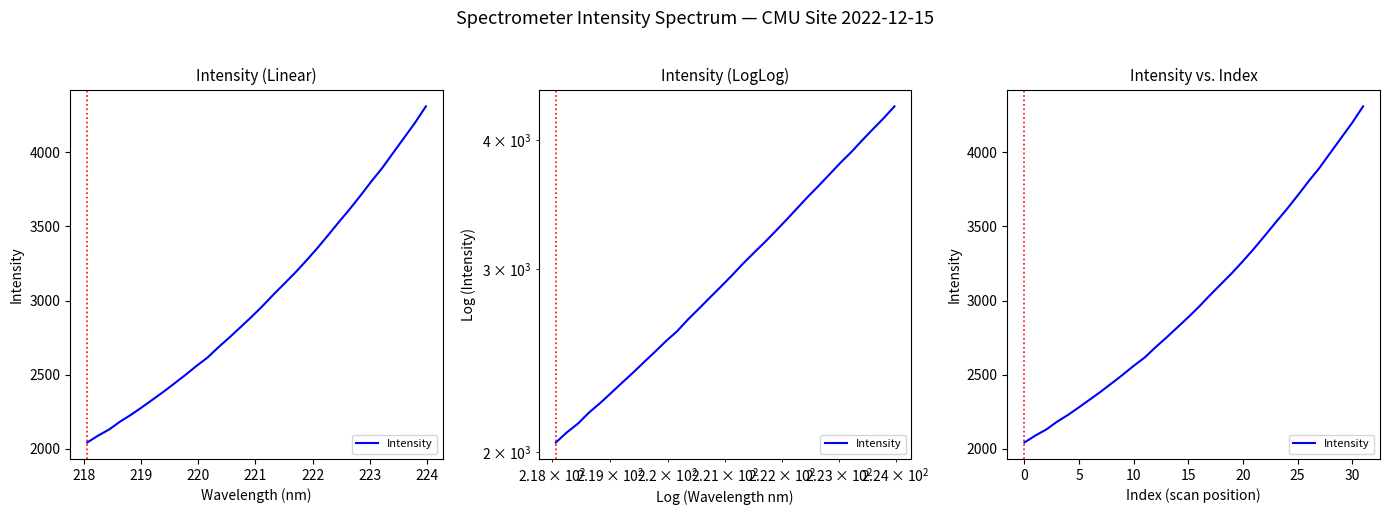

The value at 23 is 3526.9. True or false?

True